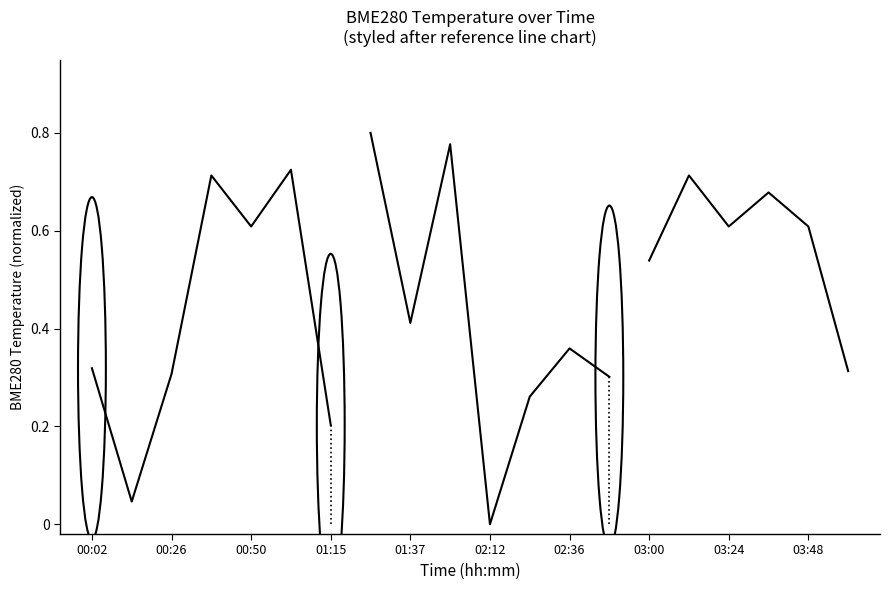

Is this an area chart (filled region under the line)?

No